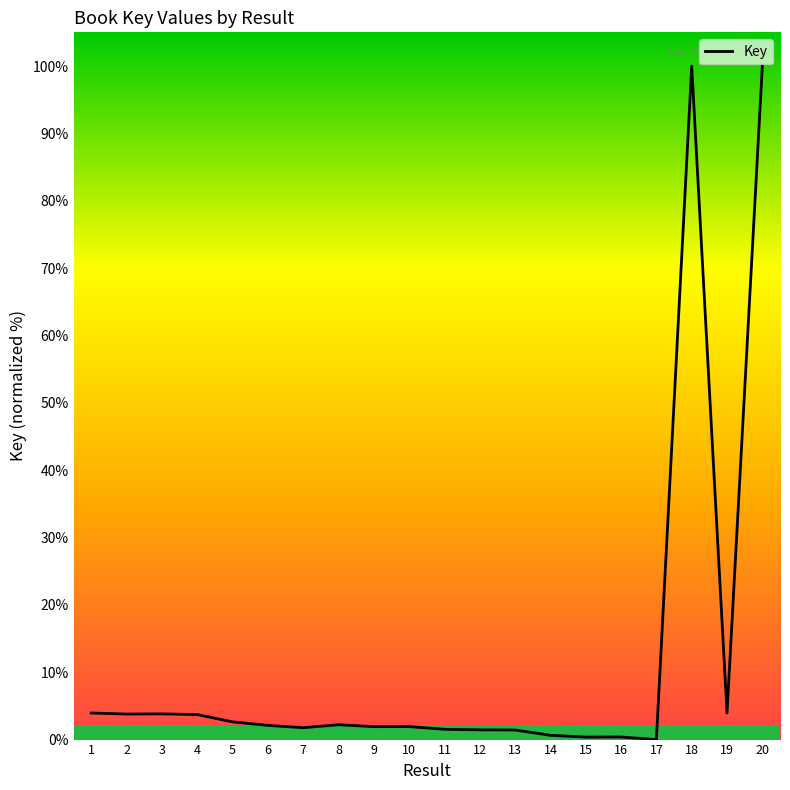

Approximately how many times larger is the value at 4 compared to 2?

1.0